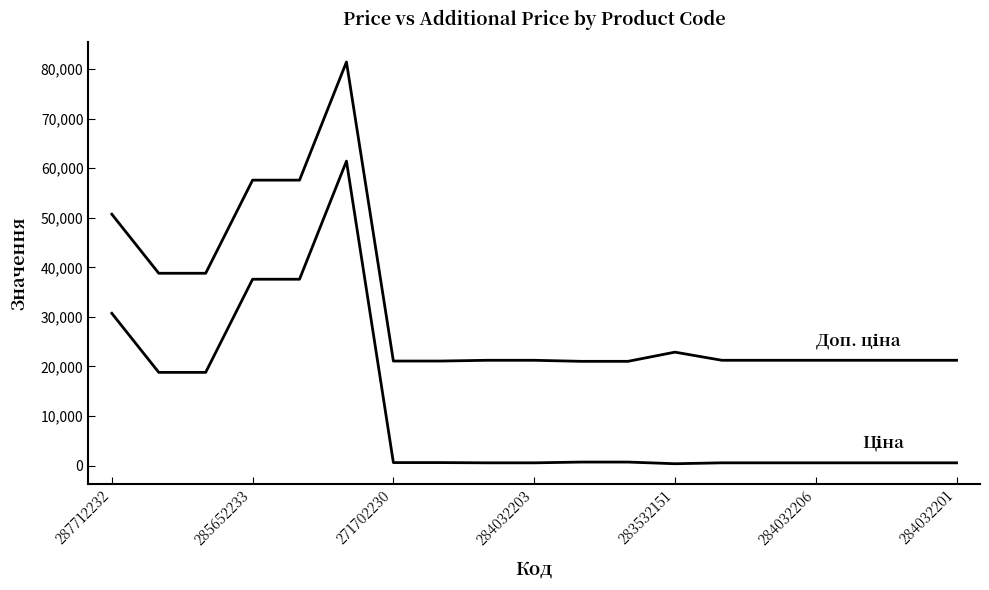

Is this an area chart (filled region under the line)?

No